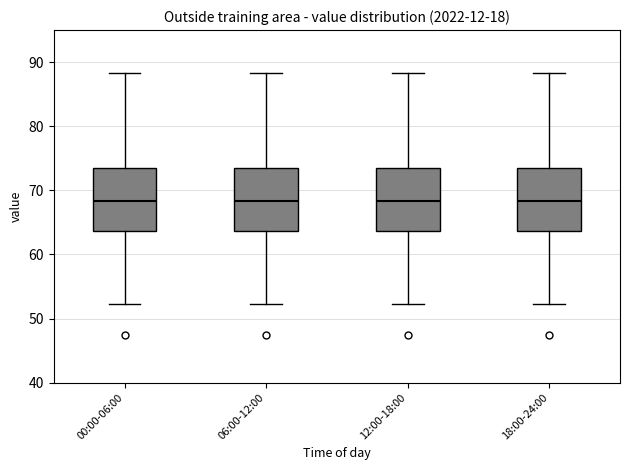

Where does the median line of the box for 18:00-24:00 sit on the y-axis? The values are not printed on the chart, so give them approximately, as read against the axis.

68